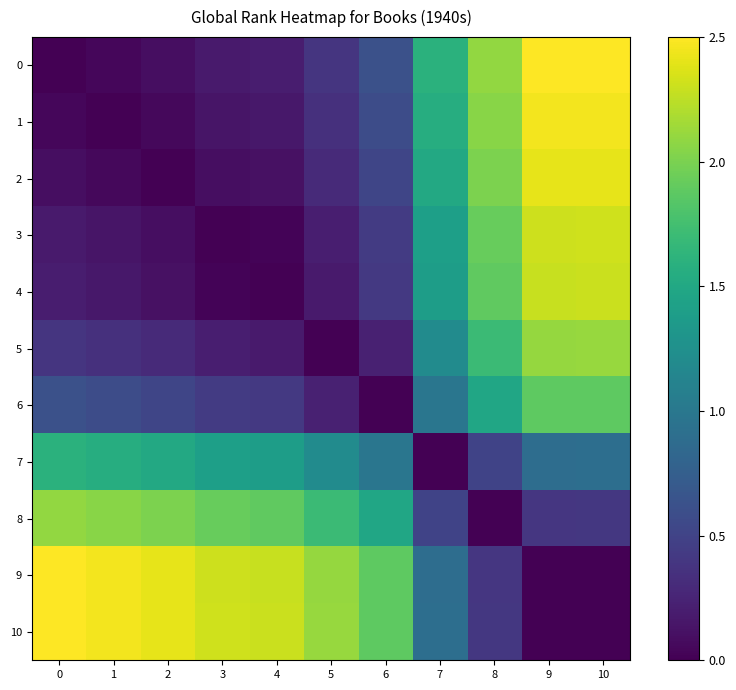

Reading right to left, what are all the values shown in this chart?

0: 10=2.5	9=2.5	8=2.1	7=1.6	6=0.6	5=0.4	4=0.2	3=0.2	2=0.1	1=0.0	0=0.0
1: 10=2.5	9=2.5	8=2.1	7=1.6	6=0.6	5=0.3	4=0.2	3=0.1	2=0.1	1=0.0	0=0.0
2: 10=2.4	9=2.4	8=2.0	7=1.5	6=0.5	5=0.3	4=0.1	3=0.1	2=0.0	1=0.1	0=0.1
3: 10=2.3	9=2.3	8=1.9	7=1.4	6=0.4	5=0.2	4=0.0	3=0.0	2=0.1	1=0.1	0=0.2
4: 10=2.3	9=2.3	8=1.9	7=1.4	6=0.4	5=0.2	4=0.0	3=0.0	2=0.1	1=0.2	0=0.2
5: 10=2.1	9=2.1	8=1.7	7=1.2	6=0.2	5=0.0	4=0.2	3=0.2	2=0.3	1=0.3	0=0.4
6: 10=1.9	9=1.9	8=1.5	7=1.0	6=0.0	5=0.2	4=0.4	3=0.4	2=0.5	1=0.6	0=0.6
7: 10=0.9	9=0.9	8=0.5	7=0.0	6=1.0	5=1.2	4=1.4	3=1.4	2=1.5	1=1.6	0=1.6
8: 10=0.4	9=0.4	8=0.0	7=0.5	6=1.5	5=1.7	4=1.9	3=1.9	2=2.0	1=2.1	0=2.1
9: 10=0.0	9=0.0	8=0.4	7=0.9	6=1.9	5=2.1	4=2.3	3=2.3	2=2.4	1=2.5	0=2.5
10: 10=0.0	9=0.0	8=0.4	7=0.9	6=1.9	5=2.1	4=2.3	3=2.3	2=2.4	1=2.5	0=2.5